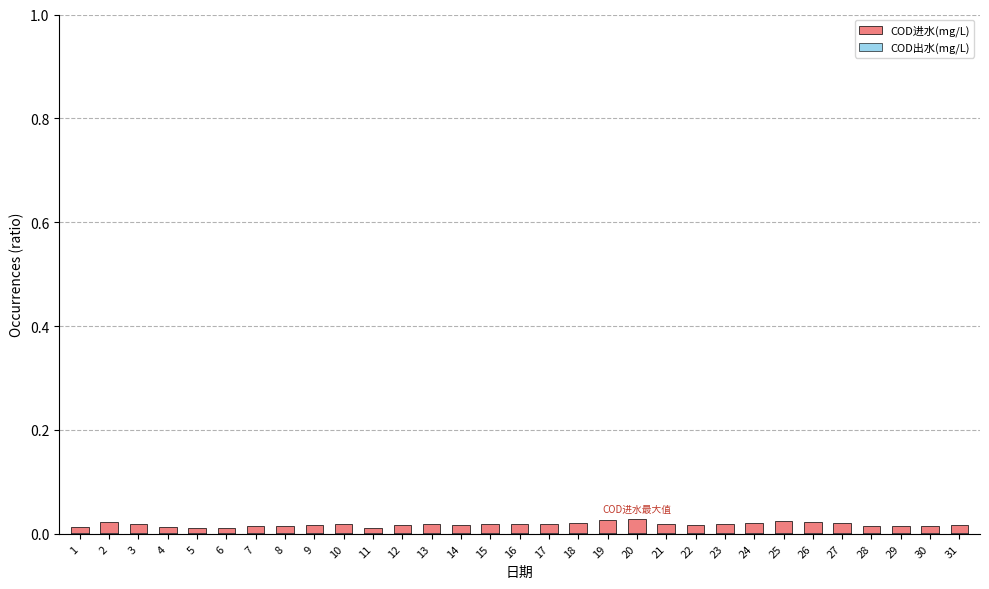

Does the chart contain any negative values?

No